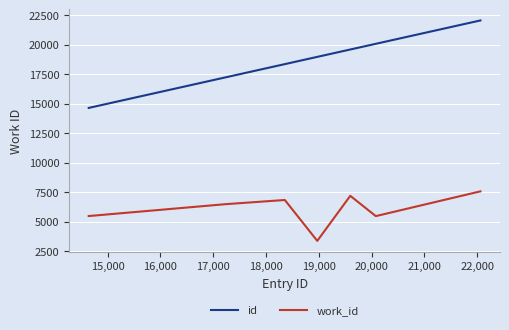

True or false: work_id and id cross at least once.

False